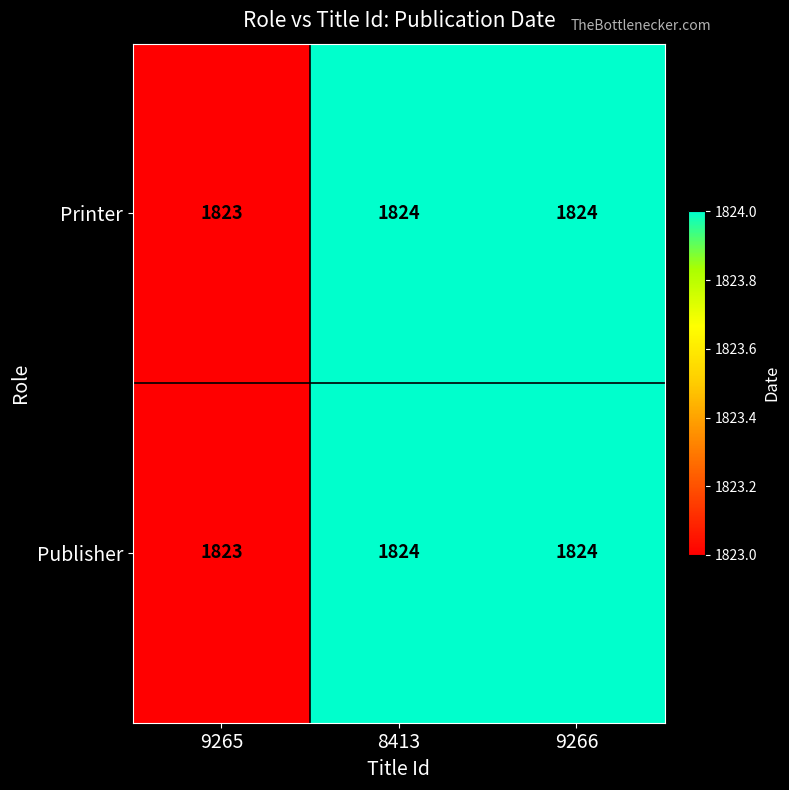

Count the Publisher values in the range 1823 to 1824.

3